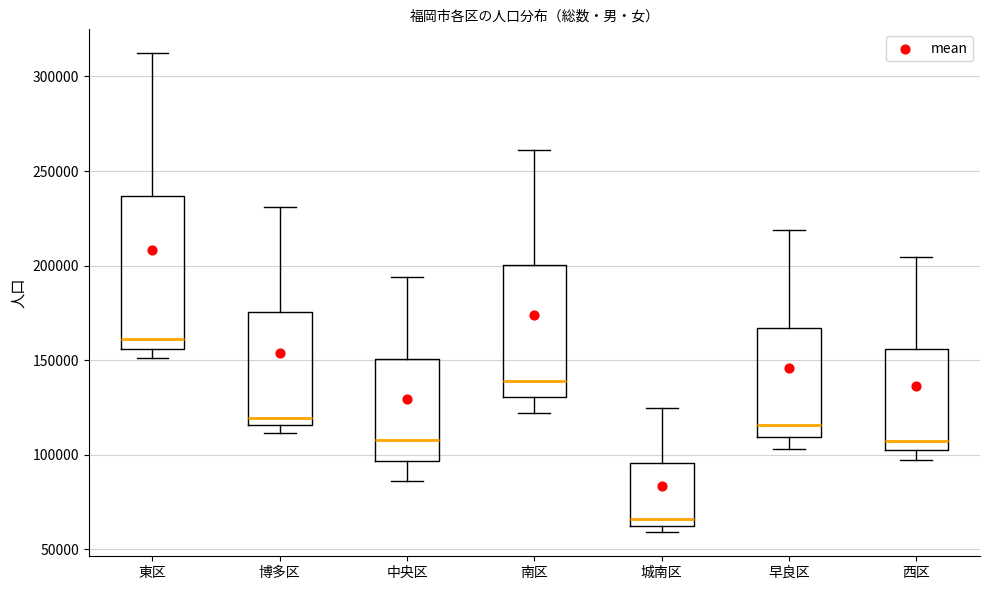

Reading left to right, read every box against the y-axis: the position of its median line, the range the box covers, and the ends of its whiskers. The values are not printed on the chart, so give them approximately, as read against the axis.

東区: median 160000, box 155000 to 235000, whiskers 150000 to 310000
博多区: median 120000, box 115000 to 175000, whiskers 110000 to 230000
中央区: median 110000, box 95000 to 150000, whiskers 85000 to 195000
南区: median 140000, box 130000 to 200000, whiskers 120000 to 260000
城南区: median 65000, box 60000 to 95000, whiskers 60000 (just below the box's lower edge) to 125000
早良区: median 115000, box 110000 to 165000, whiskers 105000 to 220000
西区: median 105000, box 100000 to 155000, whiskers 95000 to 205000